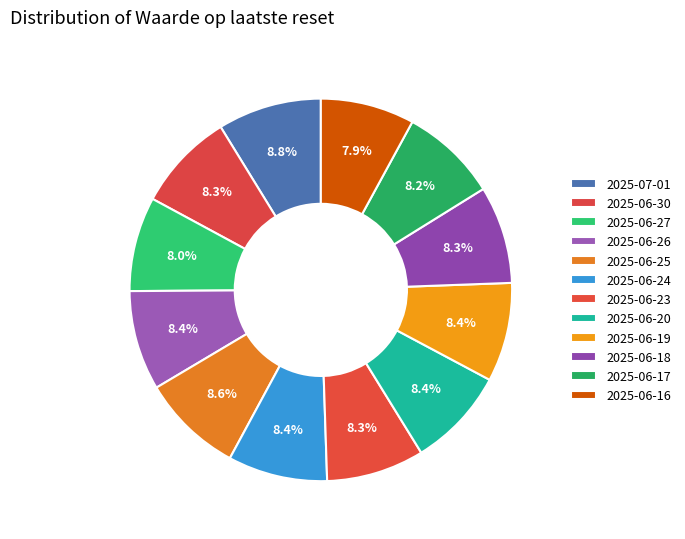

Count the number of slices in the pie.

12